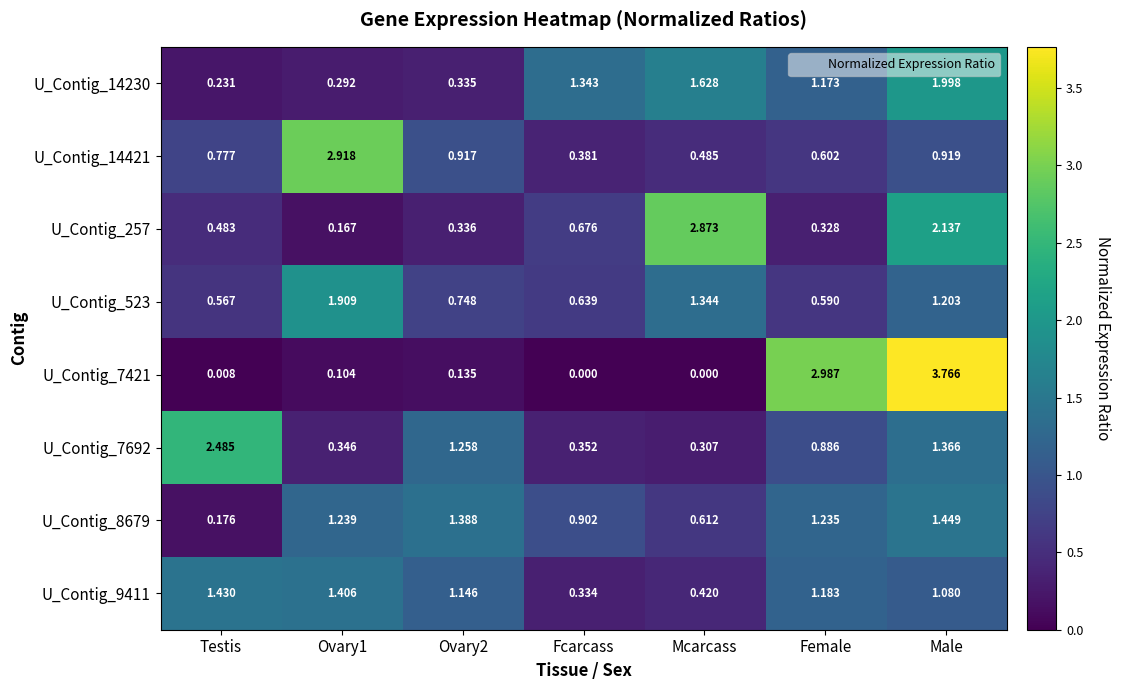

Which category has the highest value across all series?

Male